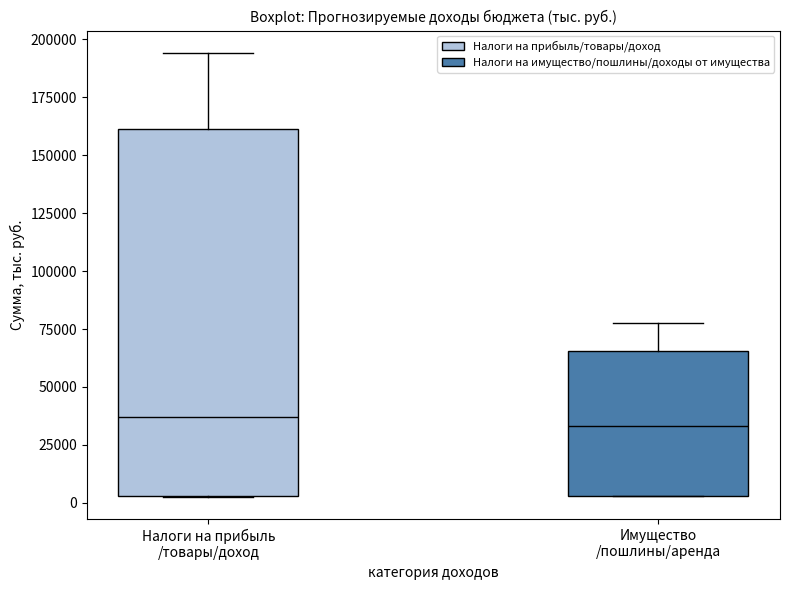

Comparing the boxes themselves (not the whiskers), which one is the tallest?

Налоги на прибыль /товары/доход